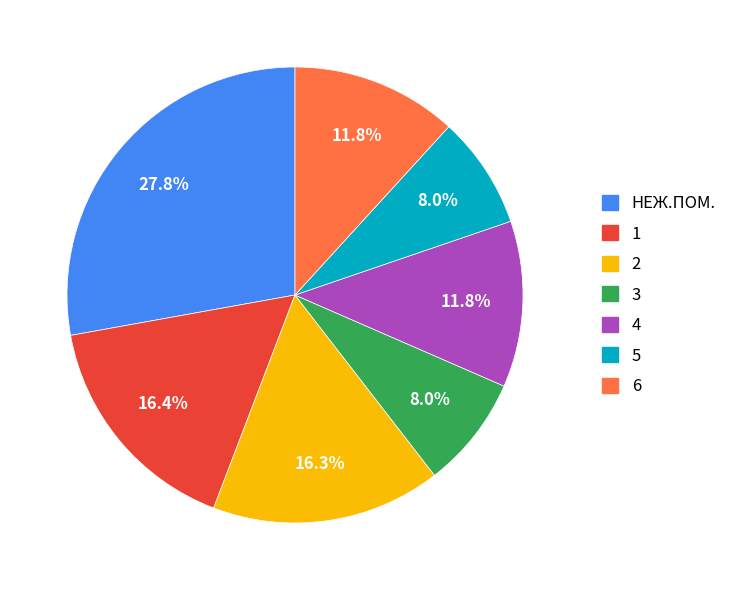

Which has a higher value, 3 or 6?

6